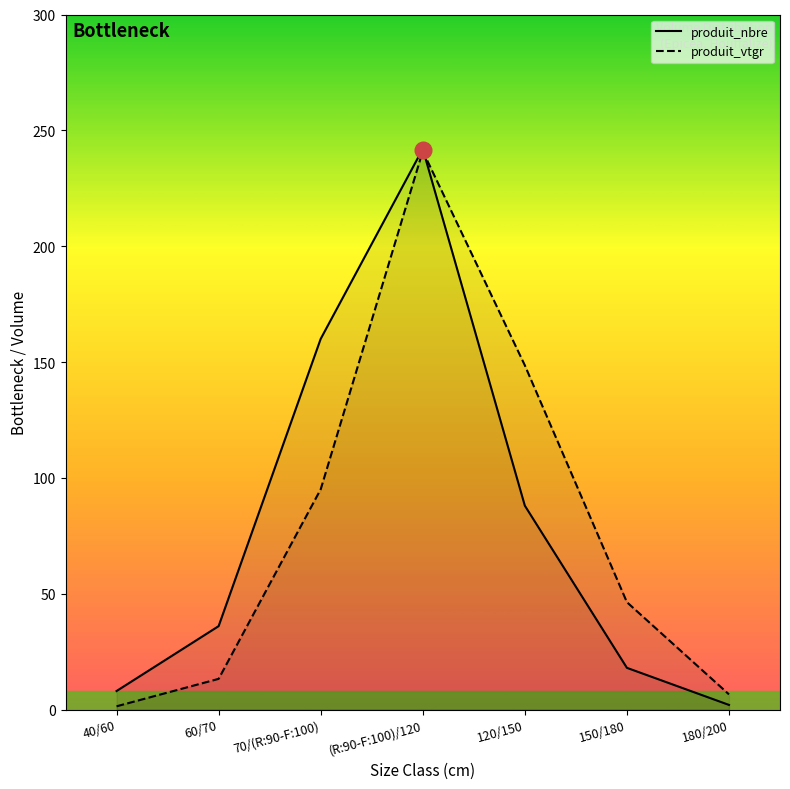

What position from the left is 60/70?

2